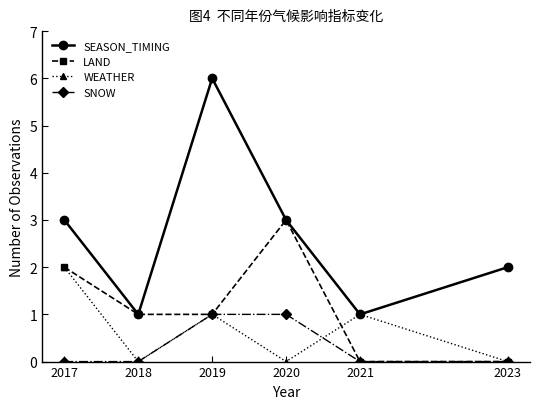

What is the value of the SEASON_TIMING point at the 4th from the left?

3